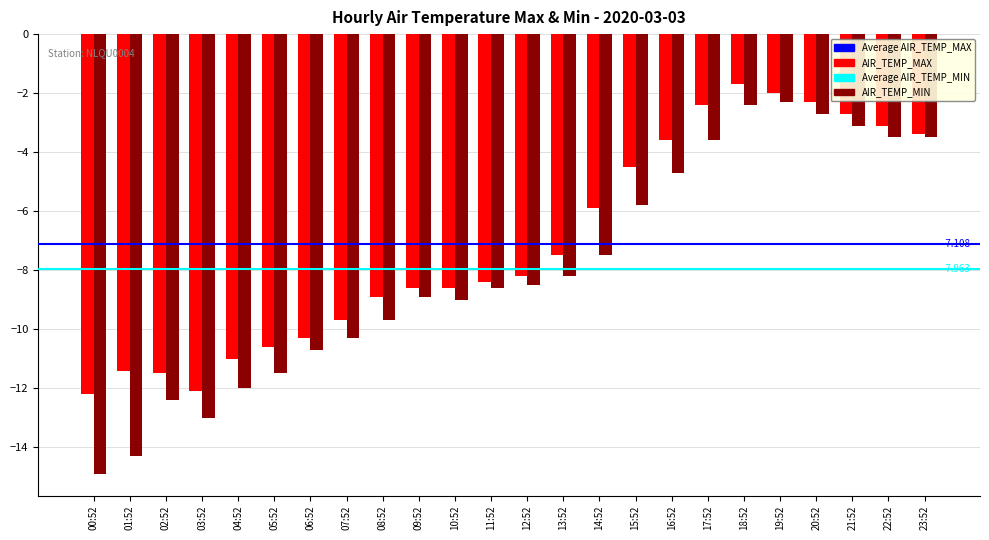

How many values in the AIR_TEMP_MAX series are below -8?

13